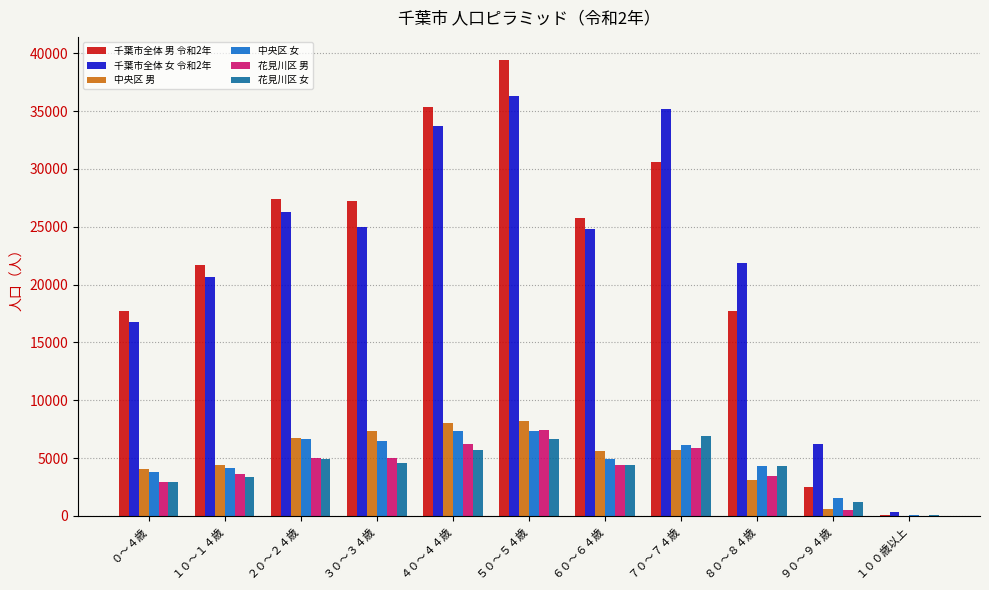

The value of 花見川区 女 at ９０～９４歳 is 1189. True or false?

True